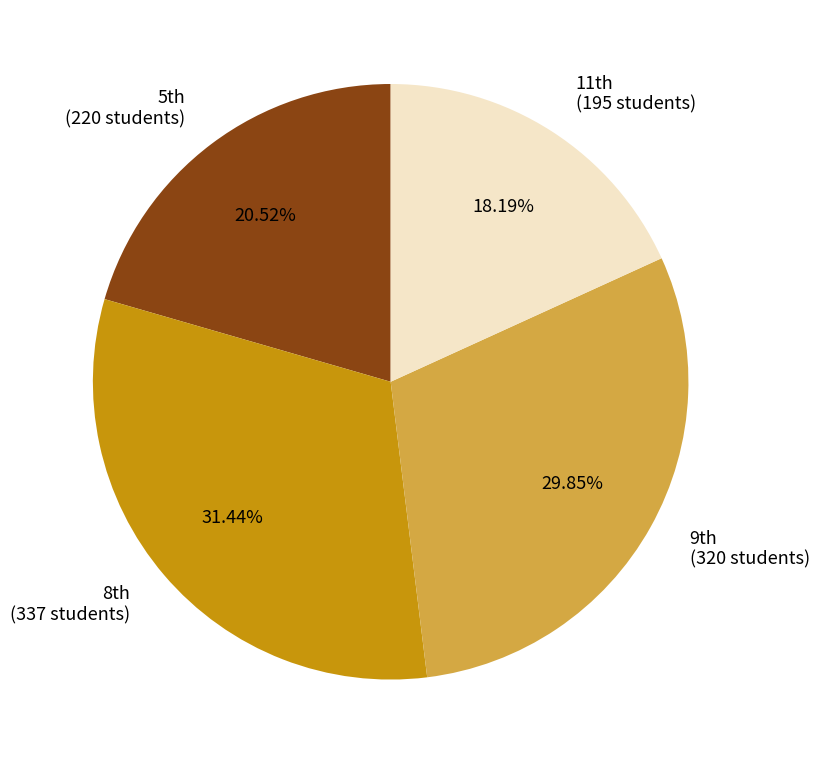

How many slices are in this pie chart?

4